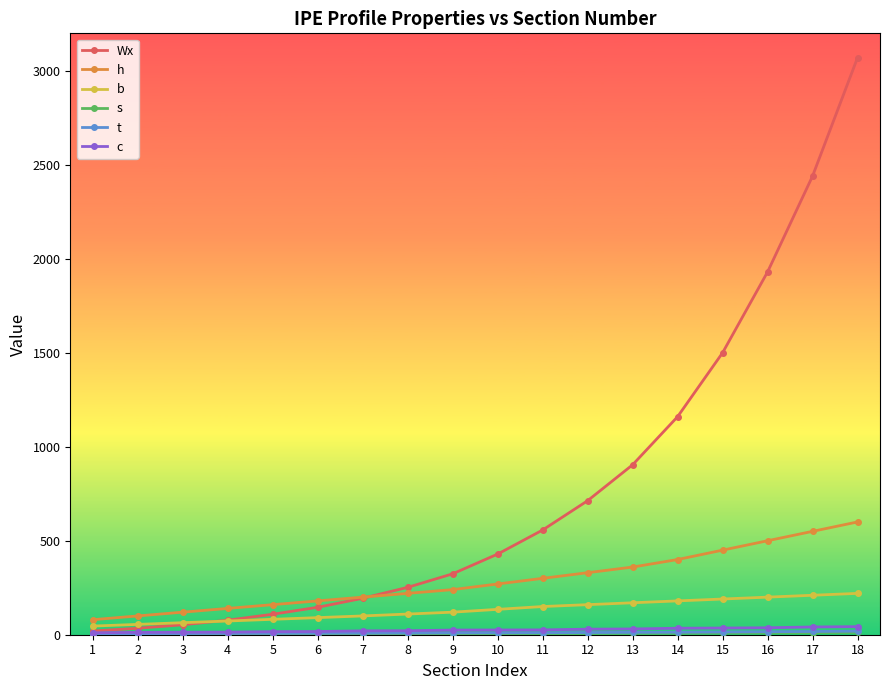

Between 12 and 18, which is larger?

18